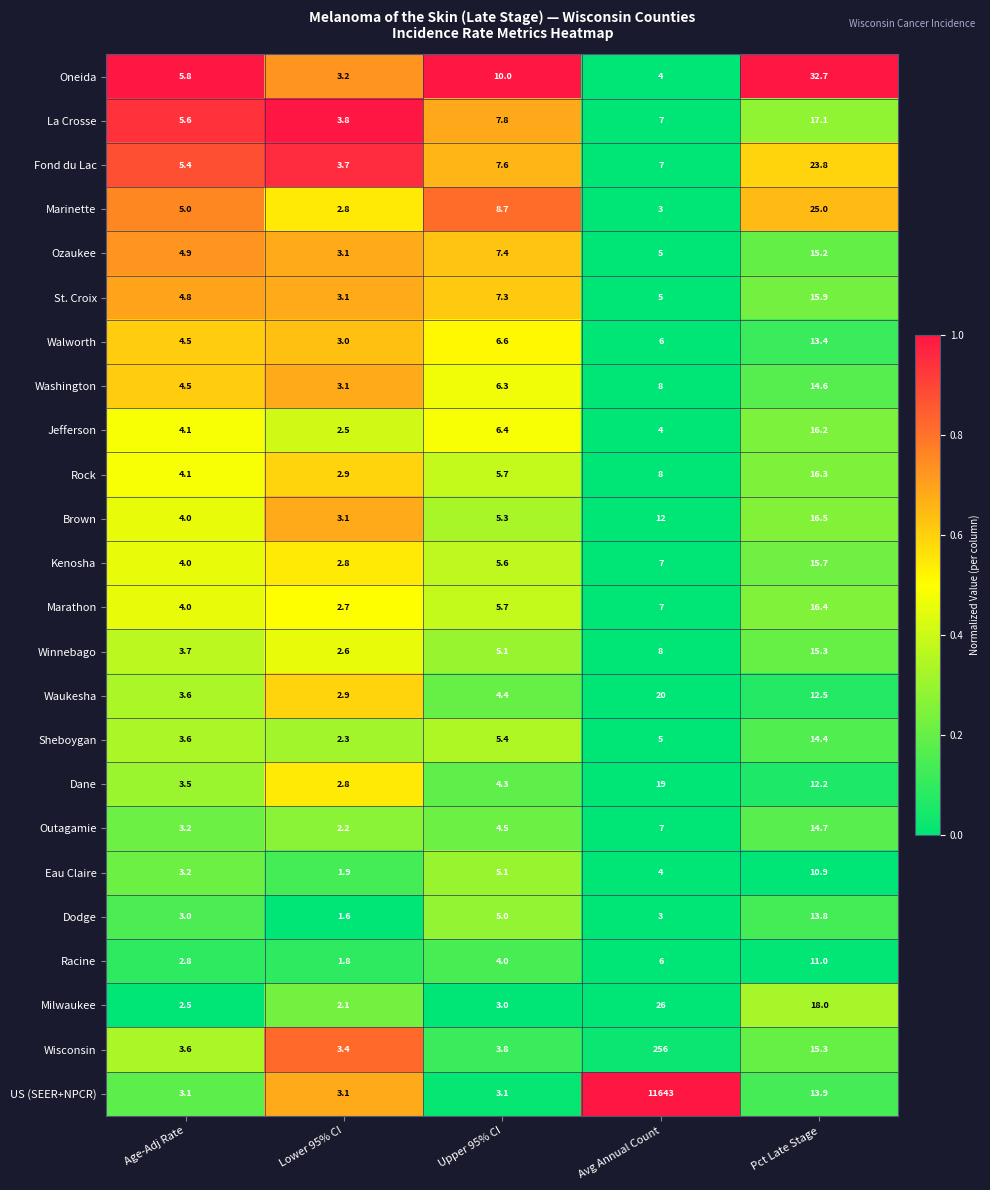

What is the lowest value of the Oneida series?

3.2